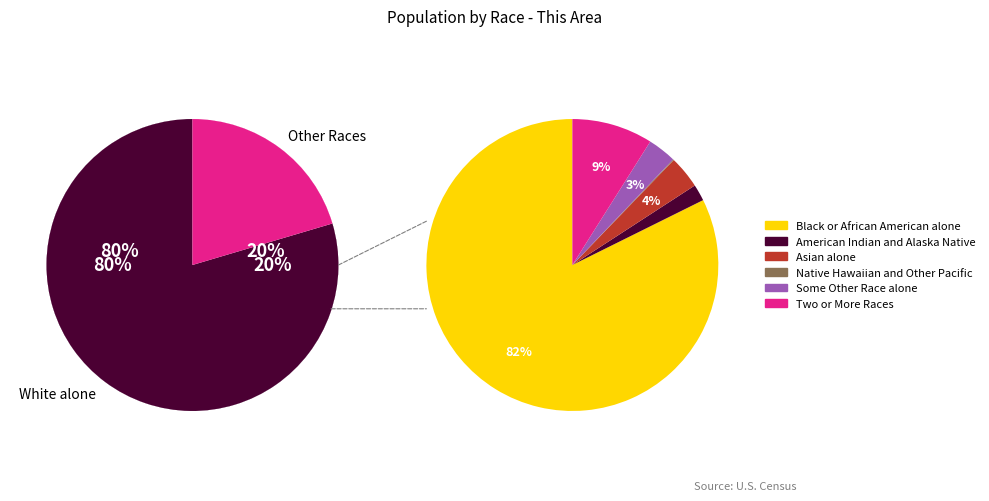

How many slices are in this pie chart?

7